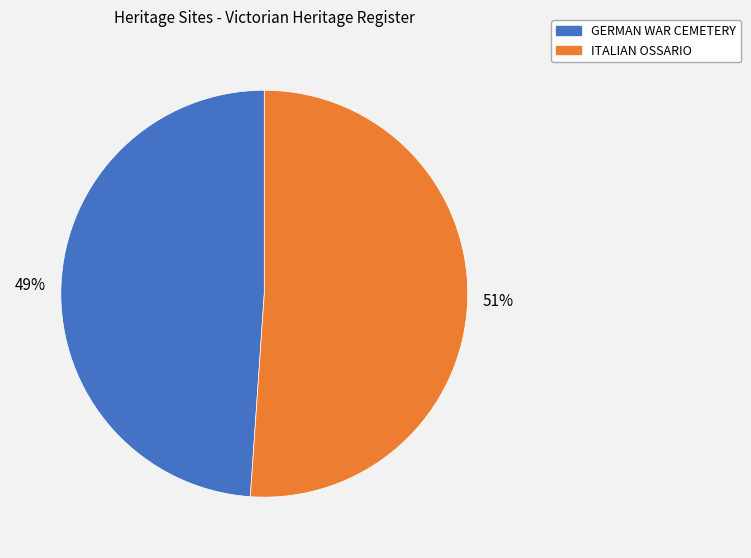

What is the largest slice in the pie chart?

ITALIAN OSSARIO